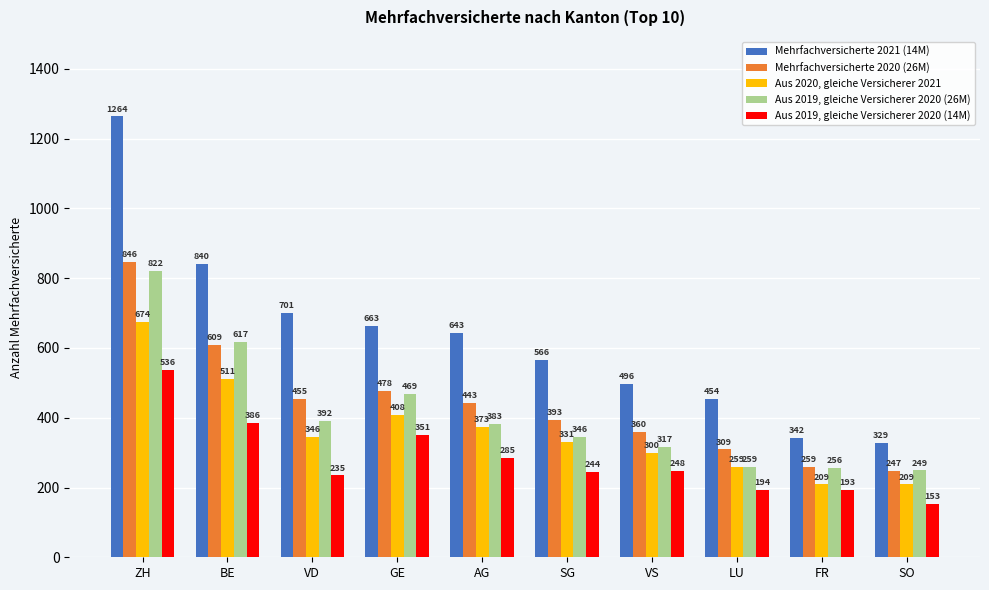

Which series changed the most between BE and AG?

Aus 2019, gleiche Versicherer 2020 (26M)